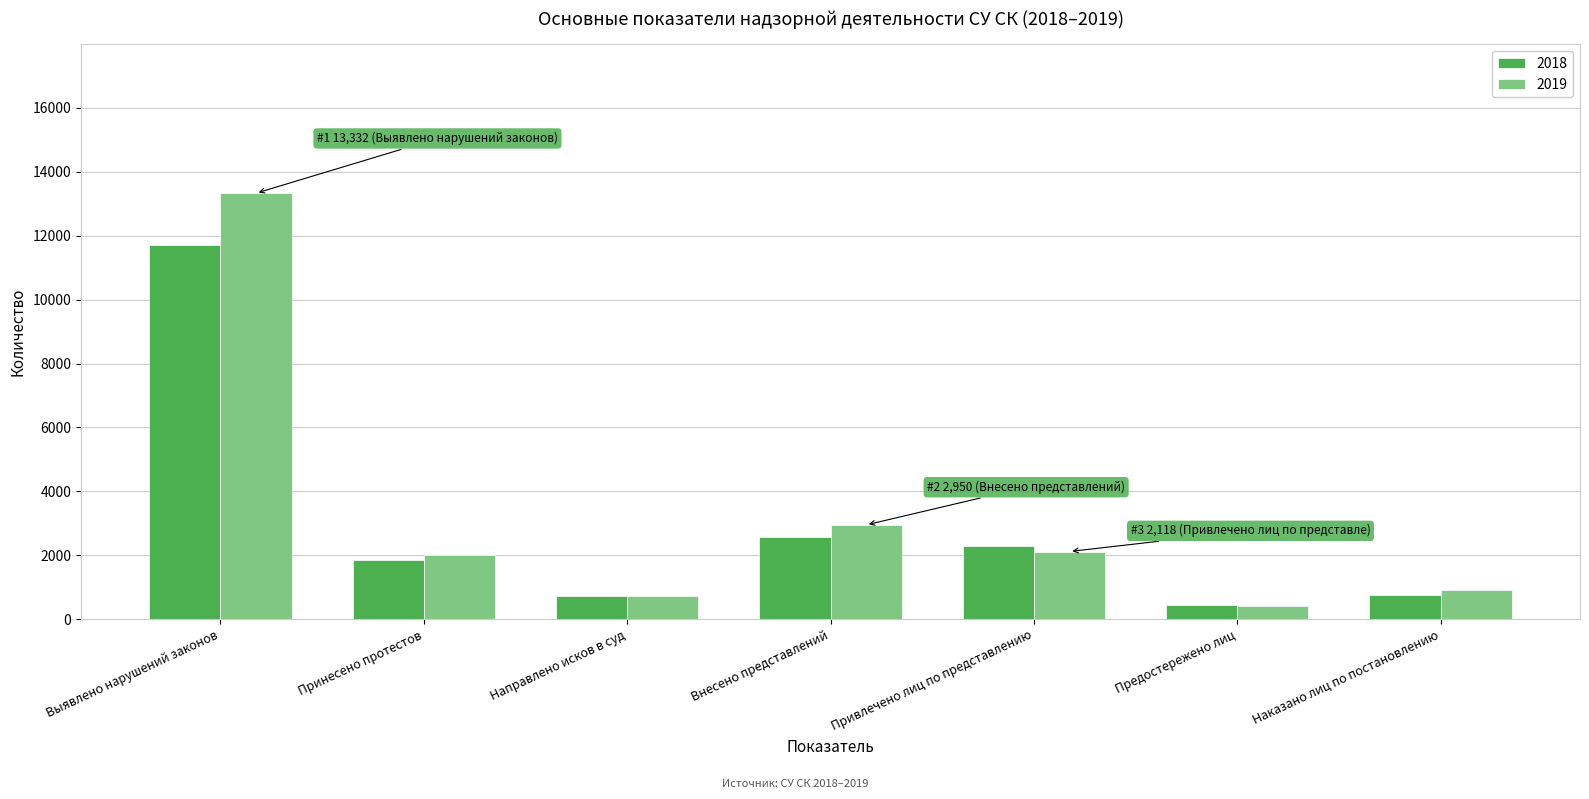

At how many categories does at least one series exceed 7991?

1